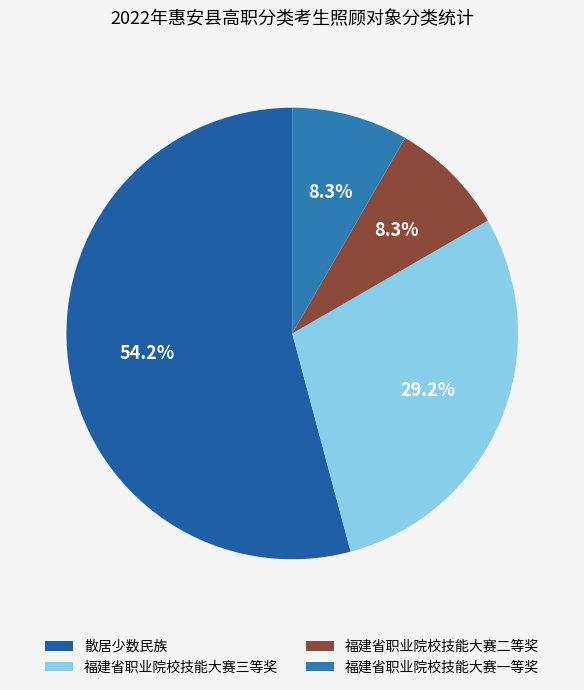

Does any single category account for the majority?

Yes